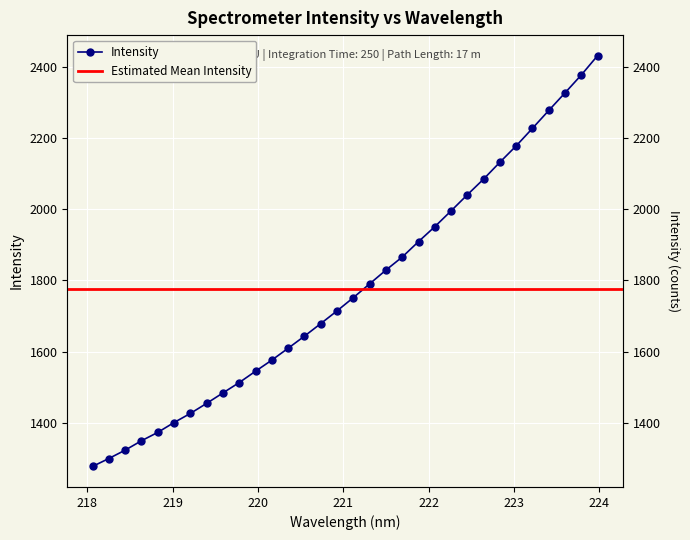

Reading left to right, list all the values displayed in this chart.

1277.9	1300.1	1323.6	1349.9	1373.4	1401.1	1426.7	1455.0	1484.3	1513.4	1545.2	1576.4	1609.7	1643.6	1678.8	1714.5	1751.6	1790.3	1828.9	1865.6	1908.9	1950.7	1995.1	2040.3	2084.5	2131.7	2177.6	2226.9	2276.8	2326.3	2376.5	2430.7